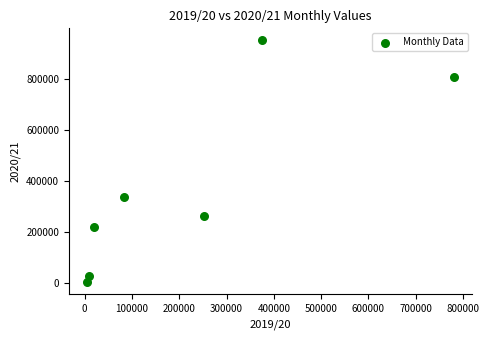

What Y value in the scatter plot is closest to 477977?

338100.0